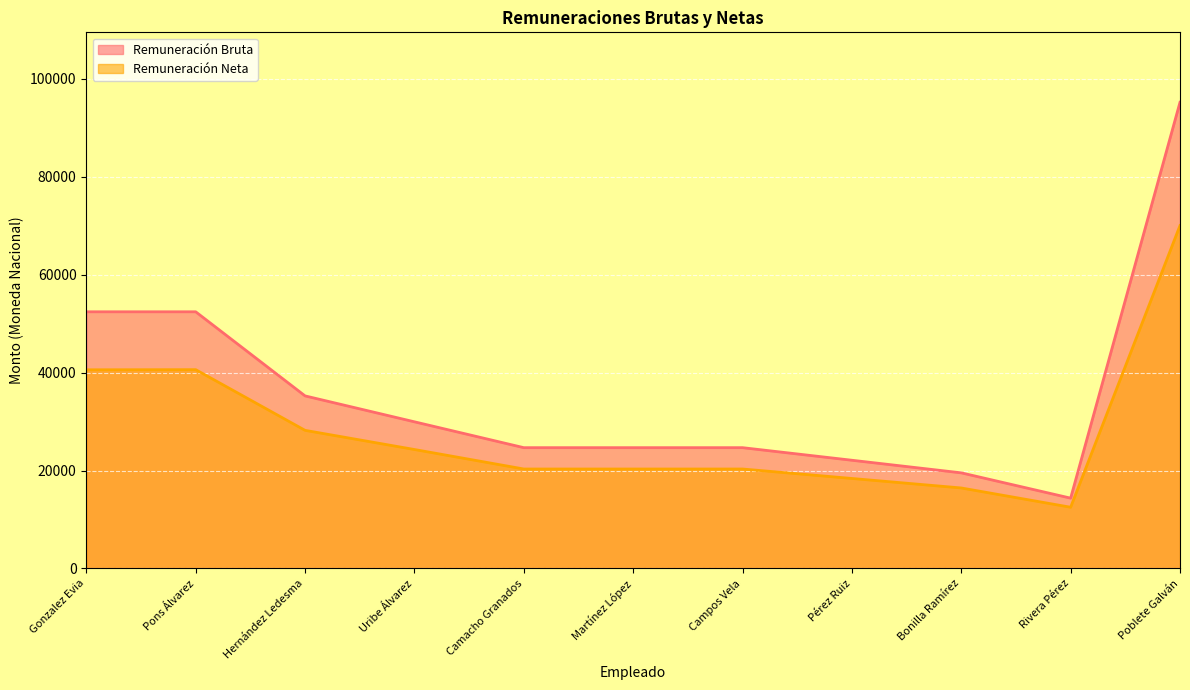

What position from the left is Martínez López?

6